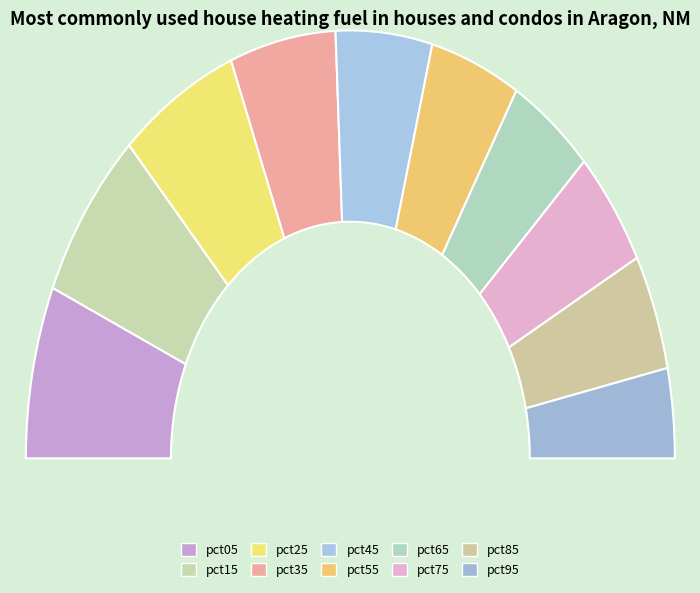

To the nearest percent, what is the combined percentage of pct45 and pct25?

21%